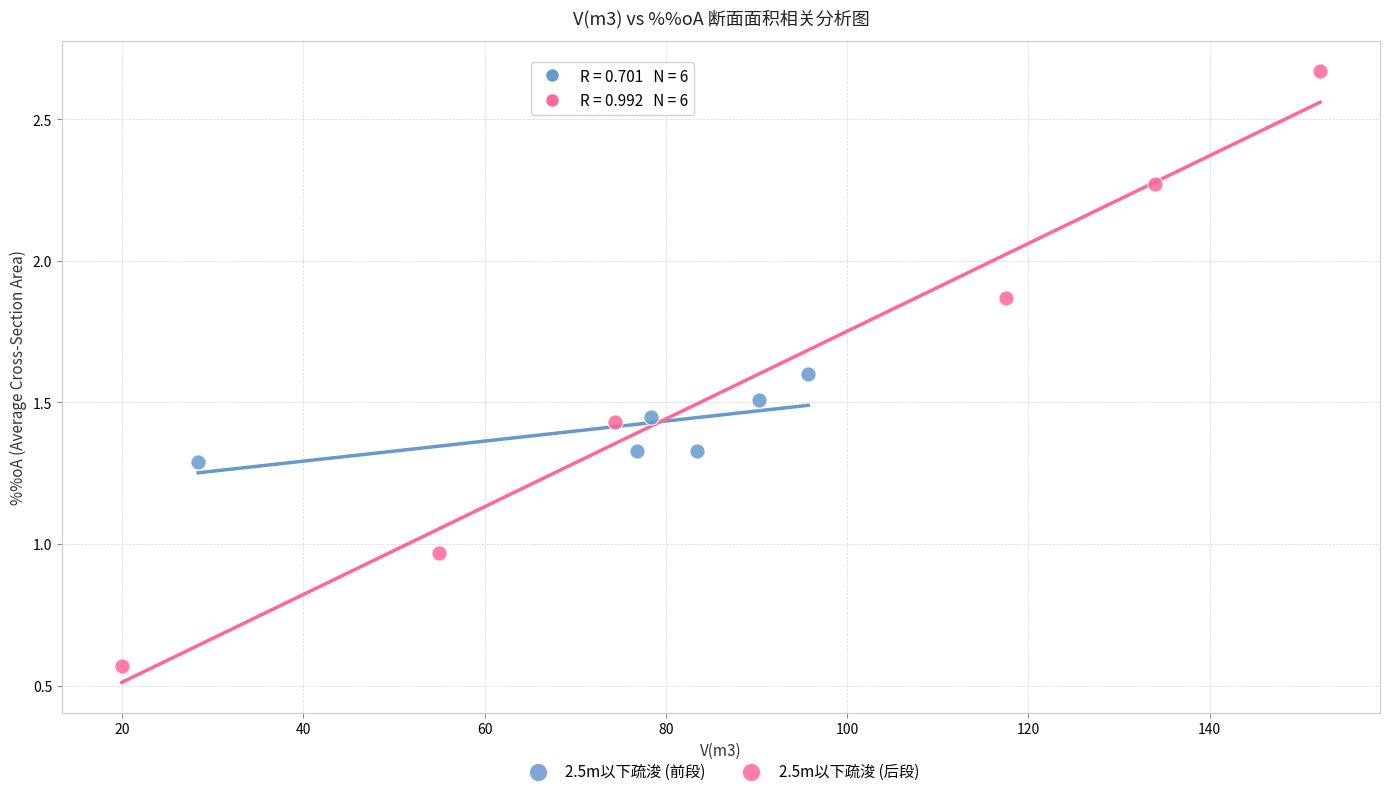

Which series contains the highest Y value?

2.5m以下疏浚 (后段)